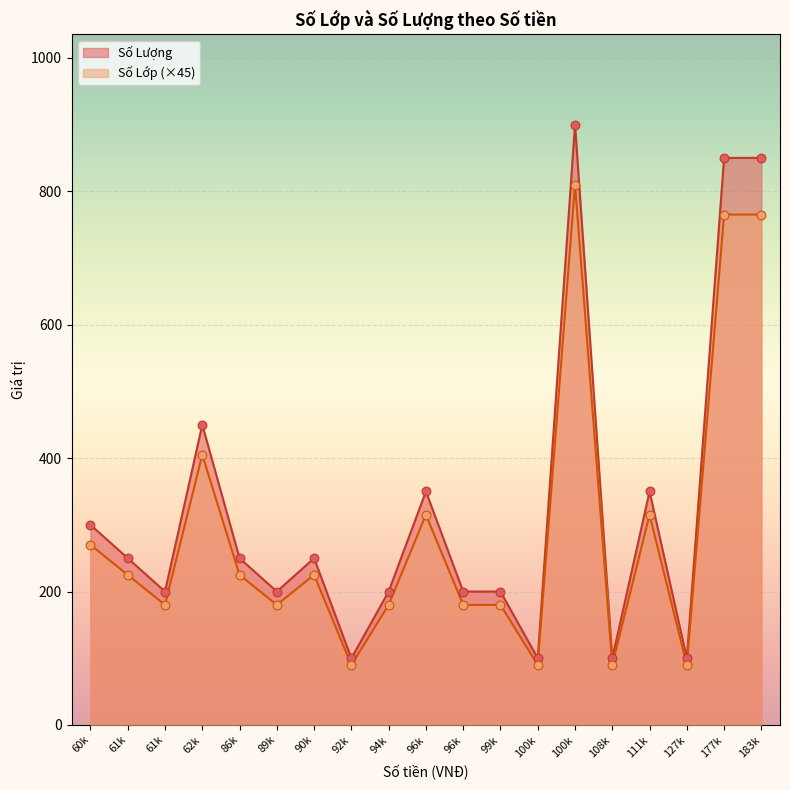

Which series reaches the maximum Y coordinate?

Số Lượng